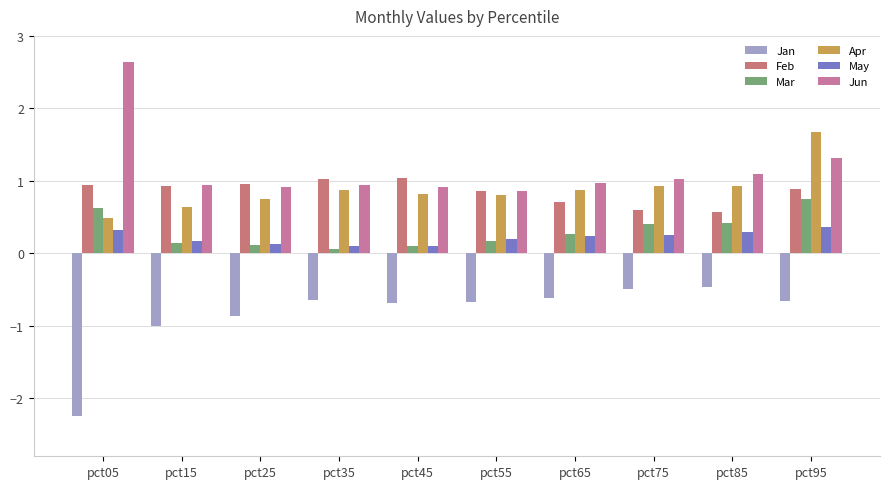

At which category is the sum across all series the highest?

pct95